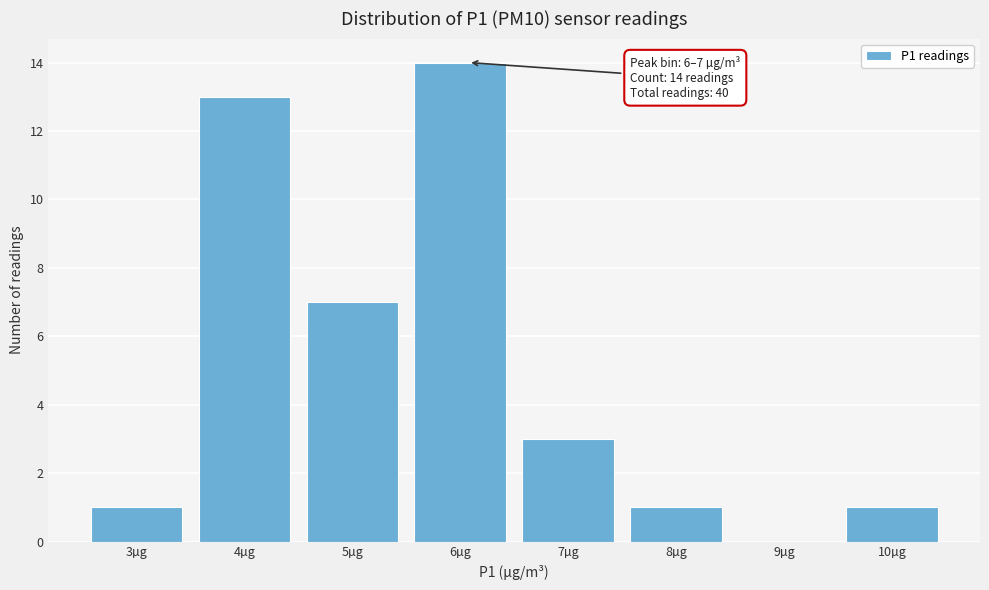

Reading left to right, what are all the values shown in this chart?

3µg=1	4µg=13	5µg=7	6µg=14	7µg=3	8µg=1	9µg=0	10µg=1